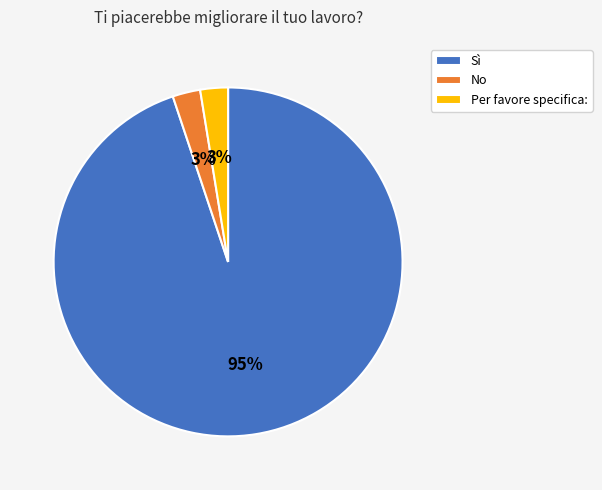

To the nearest percent, what portion does No represent?

3%